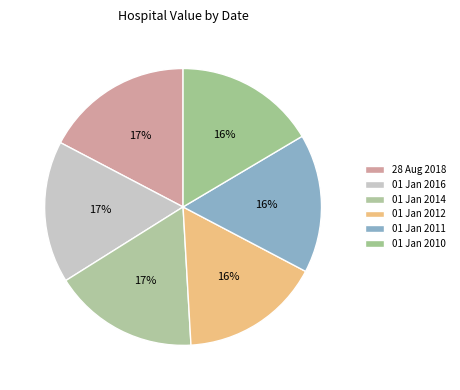

How many slices are in this pie chart?

6